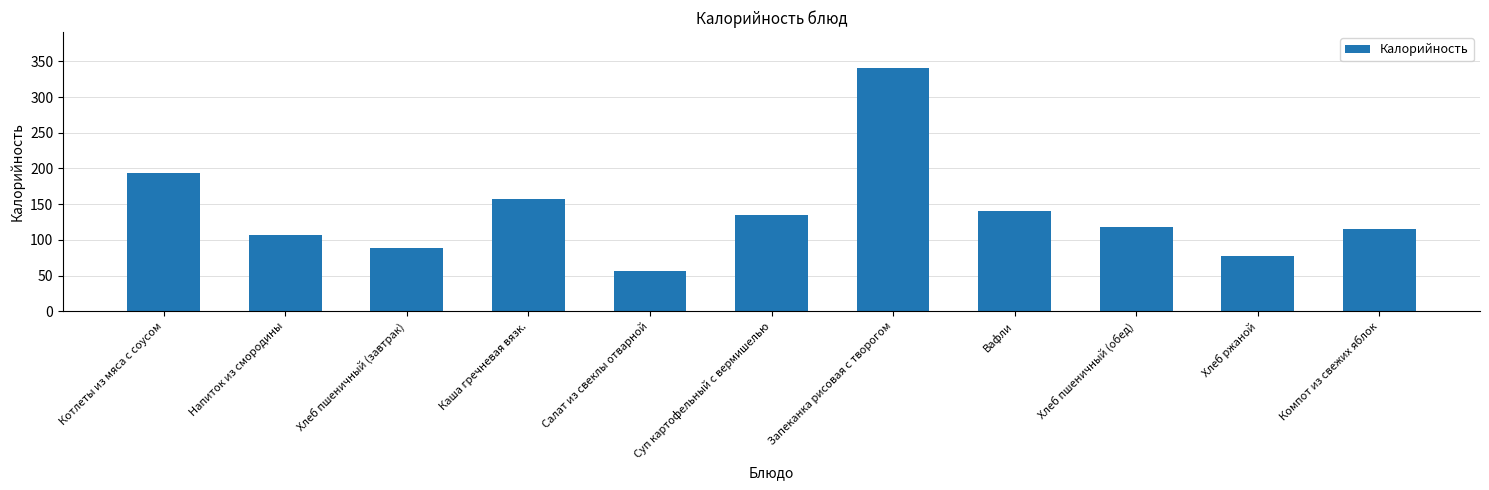

Reading left to right, transcribe all the data shown in this chart.

Котлеты из мяса с соусом=194	Напиток из смородины=107	Хлеб пшеничный (завтрак)=89	Каша гречневая вязк.=157	Салат из свеклы отварной=56	Суп картофельный с вермишелью=135	Запеканка рисовая с творогом=340	Вафли=141	Хлеб пшеничный (обед)=118	Хлеб ржаной=78	Компот из свежих яблок=115